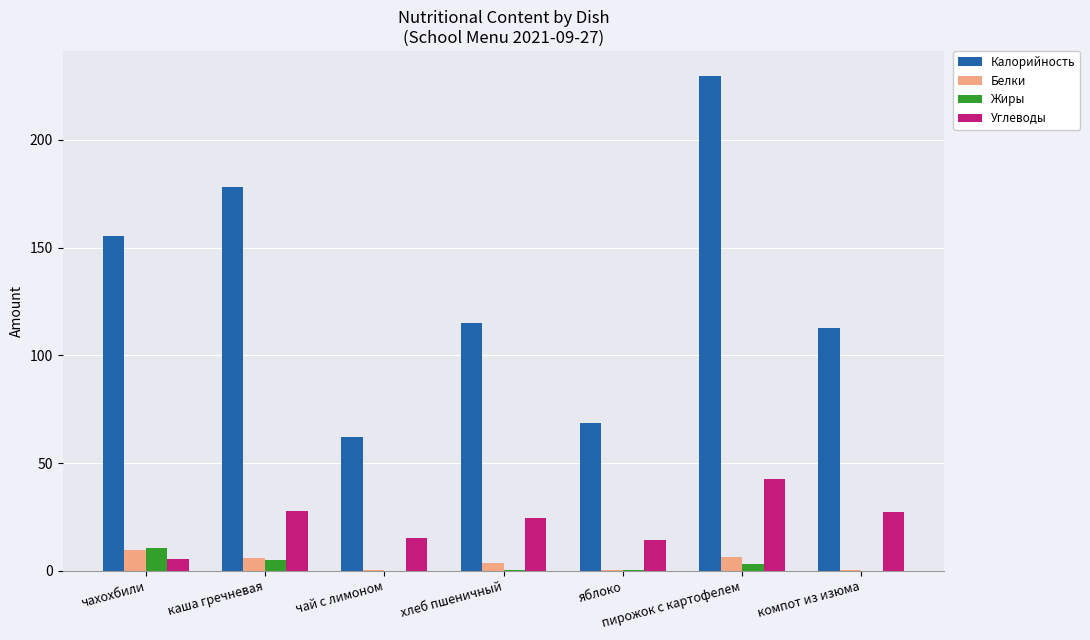

Is the value of Жиры at яблоко greater than the value of Калорийность at чай с лимоном?

No